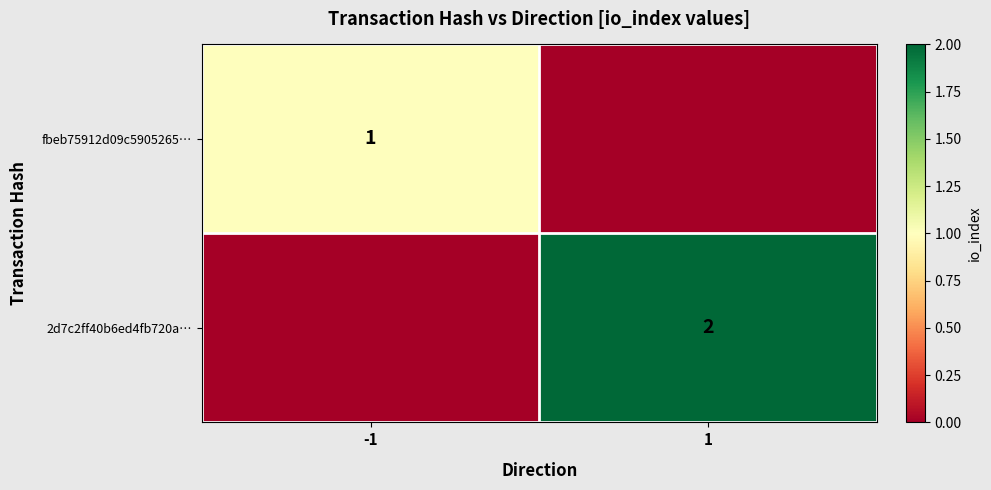

The 2d7c2ff40b6ed4fb720a… series shows 2 at 1. True or false?

True